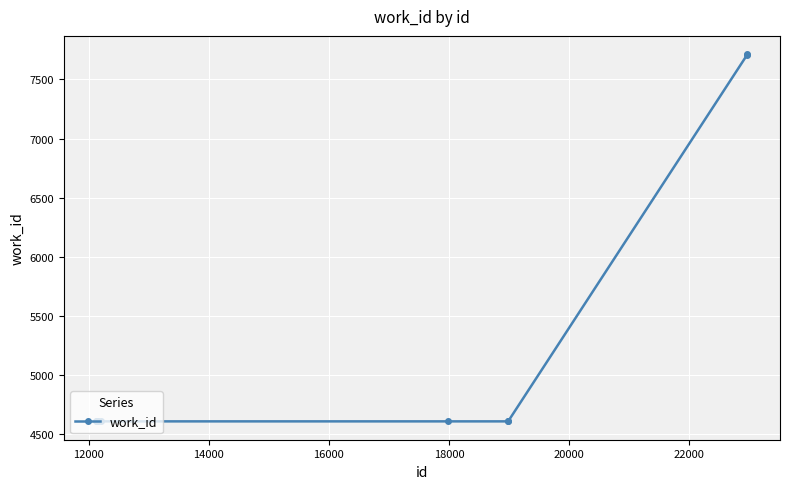

How many categories are shown in the chart?

10